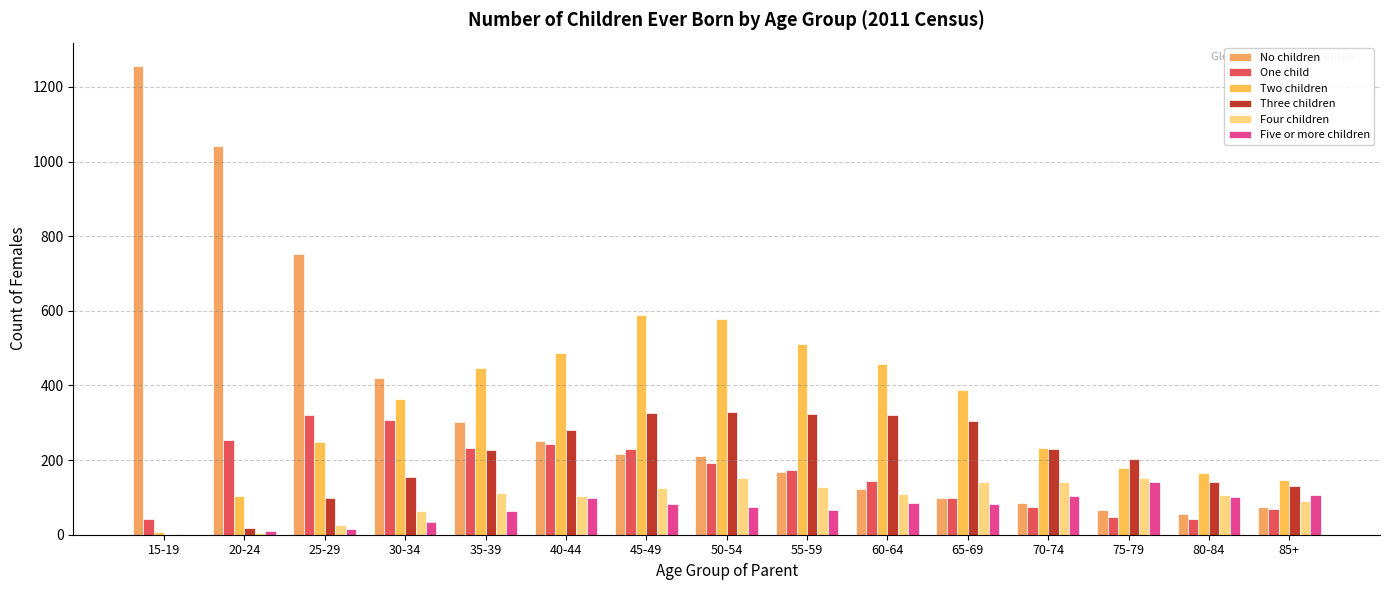

Which series has the largest range (max minus min)?

No children